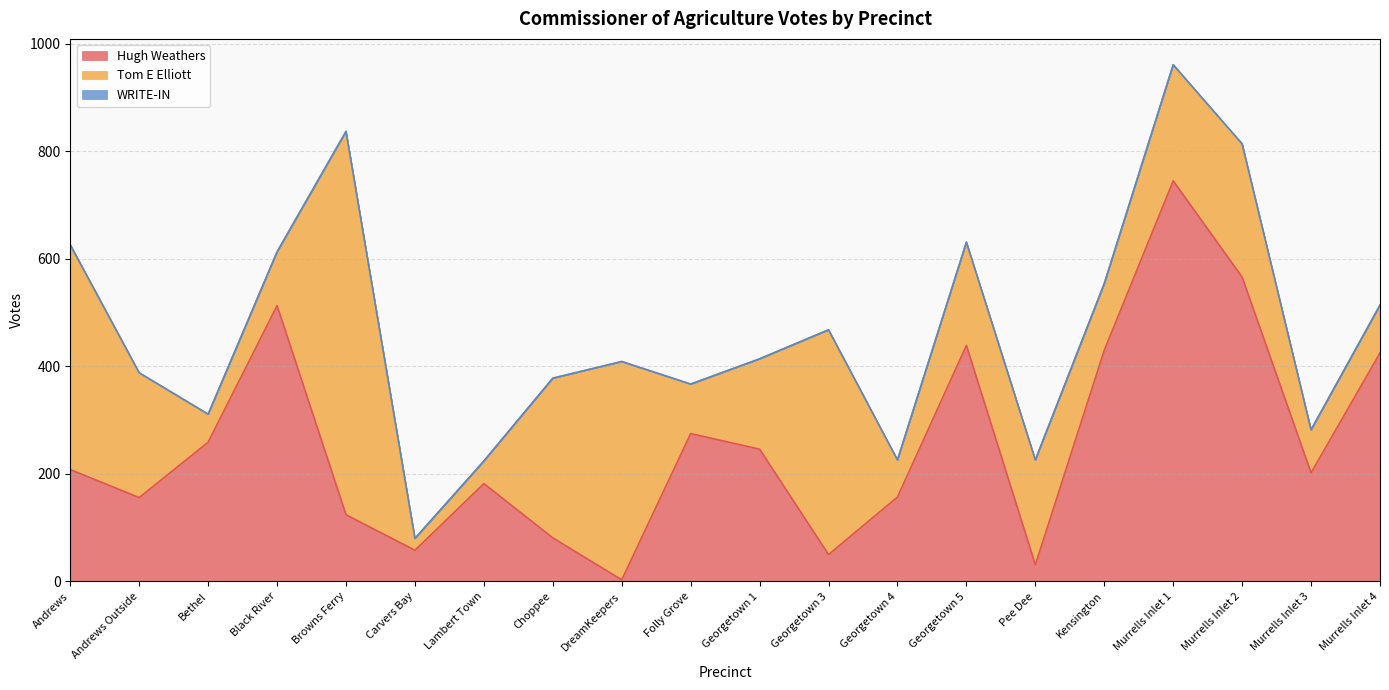

At which category is the sum across all series the highest?

Murrells Inlet 1